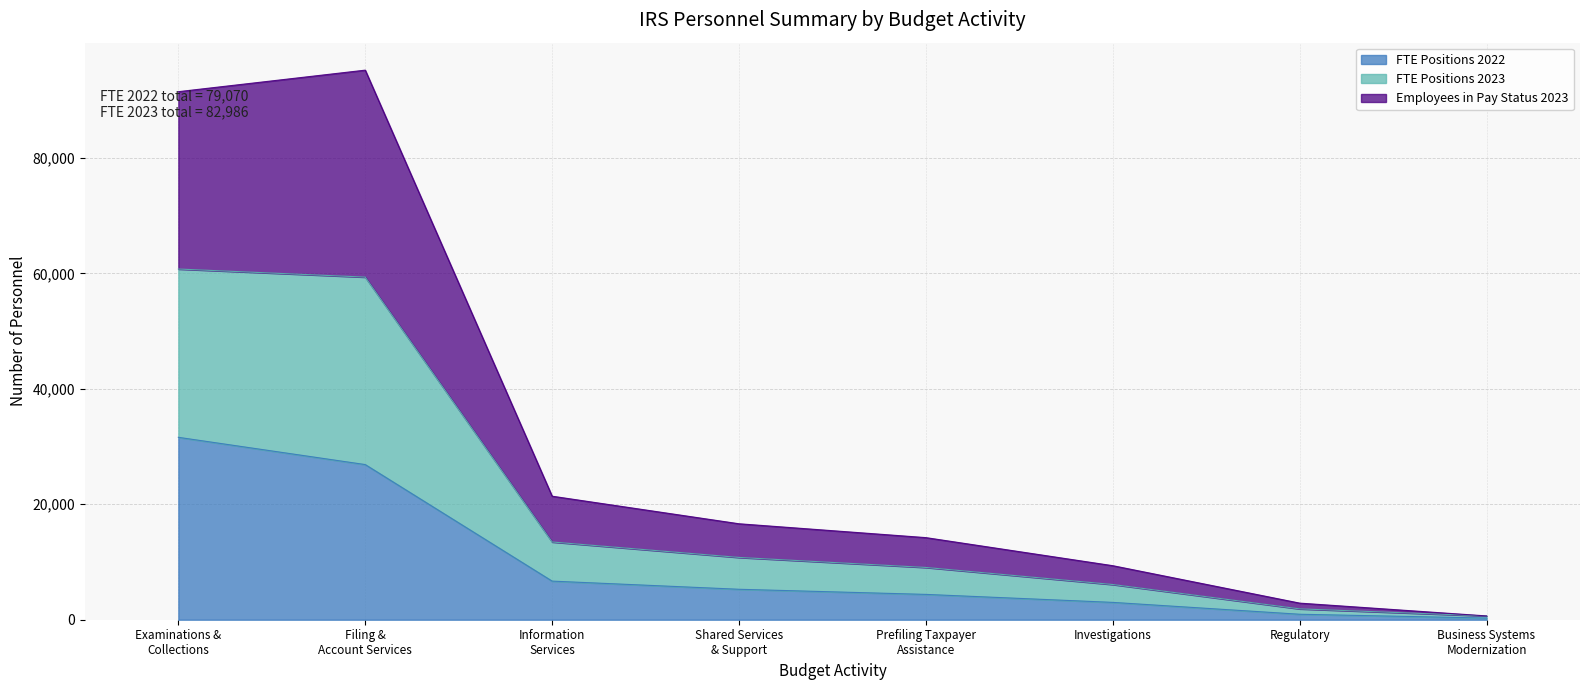

Is the value of FTE Positions 2023 at Business Systems
Modernization greater than the value of FTE Positions 2022 at Investigations?

No